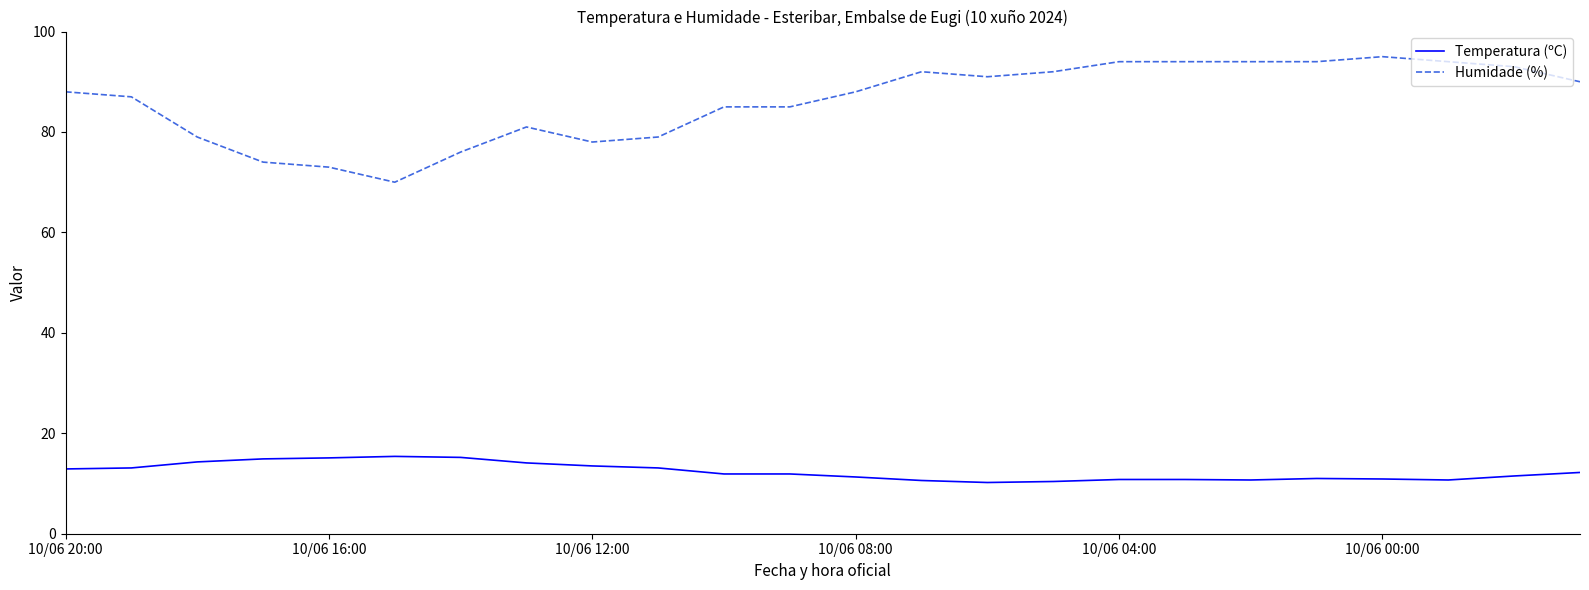

True or false: Temperatura (ºC) and Humidade (%) intersect in this chart.

False